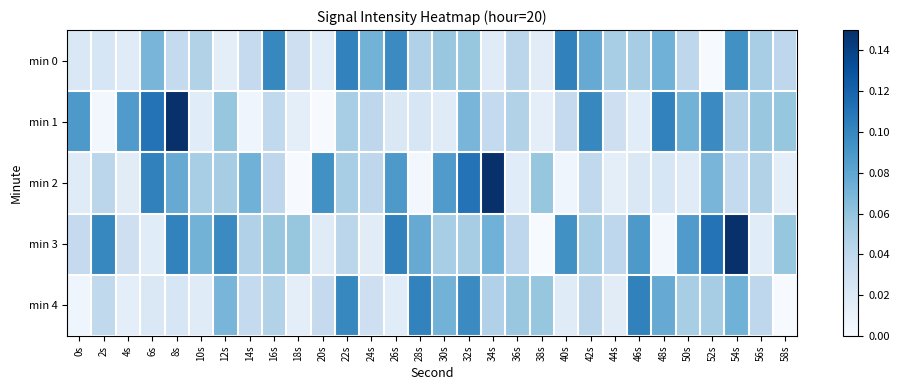

How many data points does each series have?

30